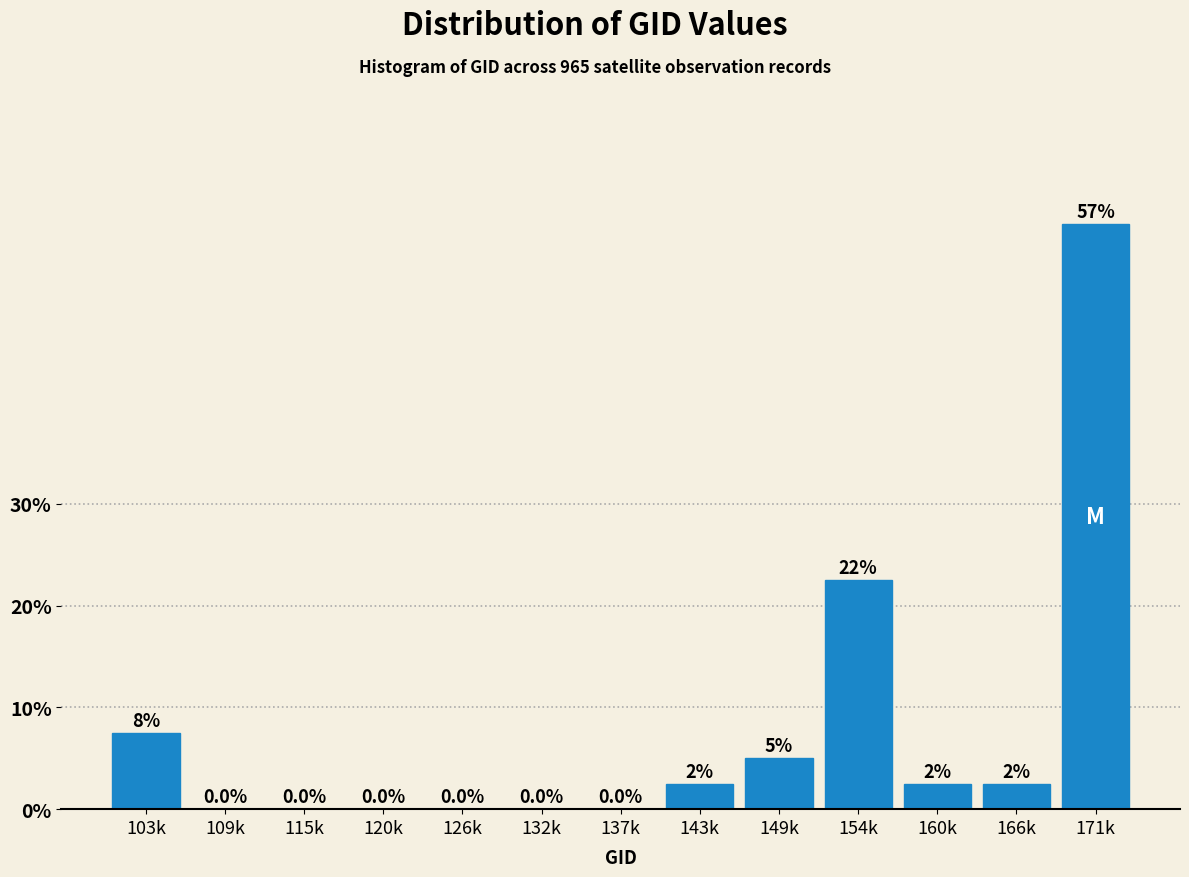

Reading left to right, extract all data points from this chart.

103k=7.5	109k=0.0	115k=0.0	120k=0.0	126k=0.0	132k=0.0	137k=0.0	143k=2.5	149k=5.0	154k=22.5	160k=2.5	166k=2.5	171k=57.5